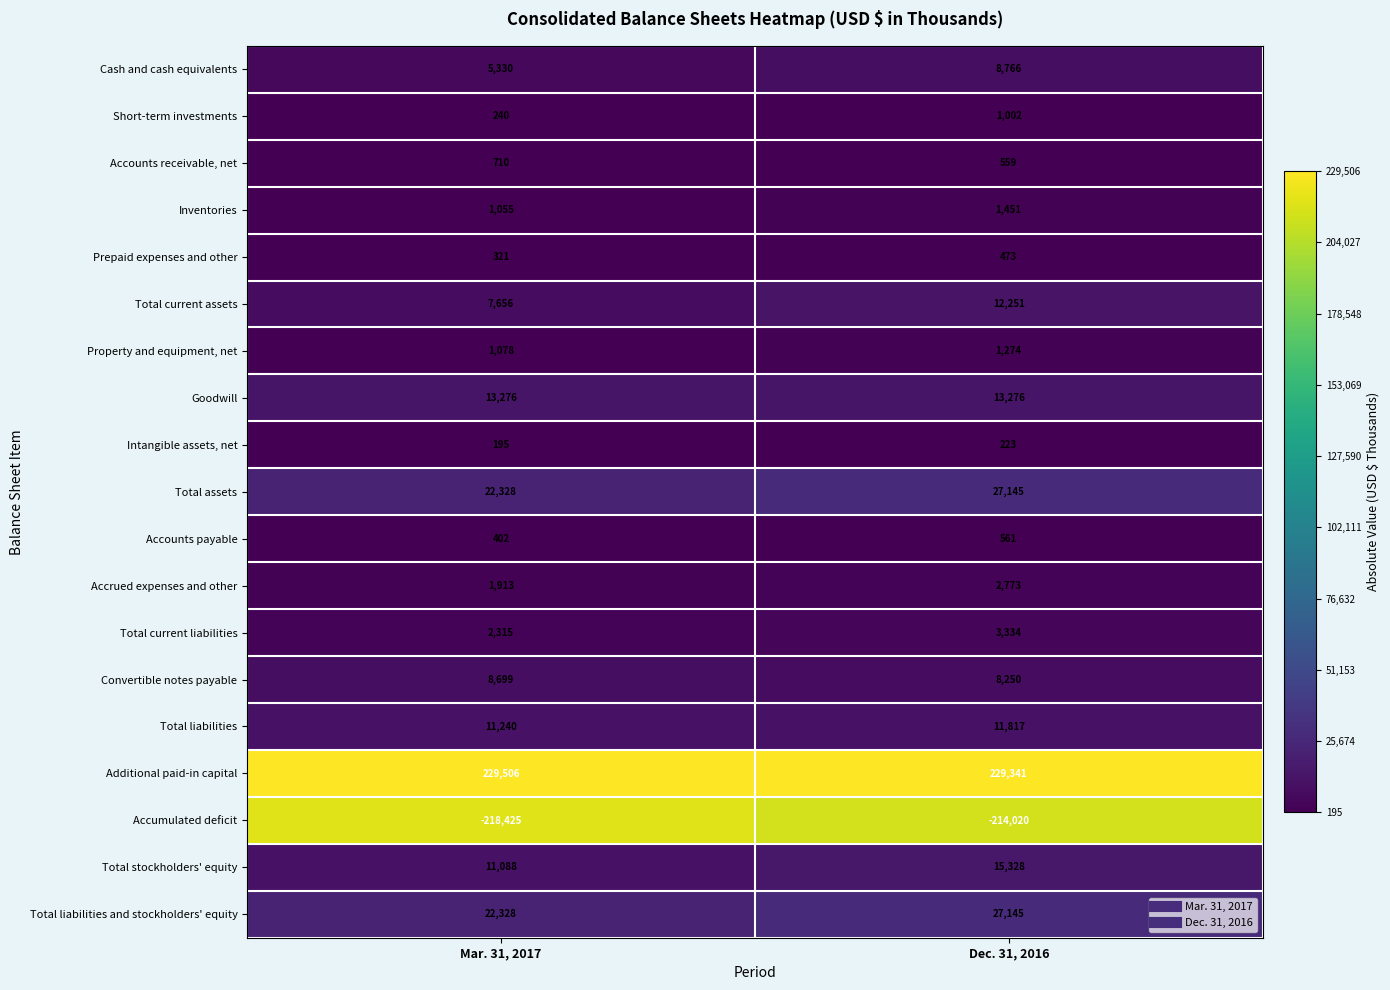

The value of Total current liabilities at Dec. 31, 2016 is 966. True or false?

False